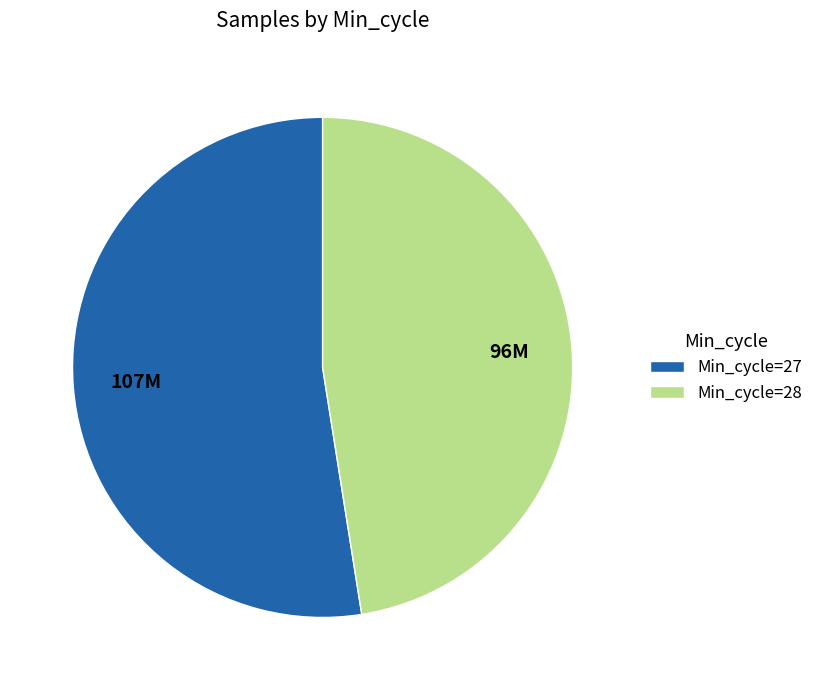

Rank the categories by value from lowest to highest.

Min_cycle=28, Min_cycle=27